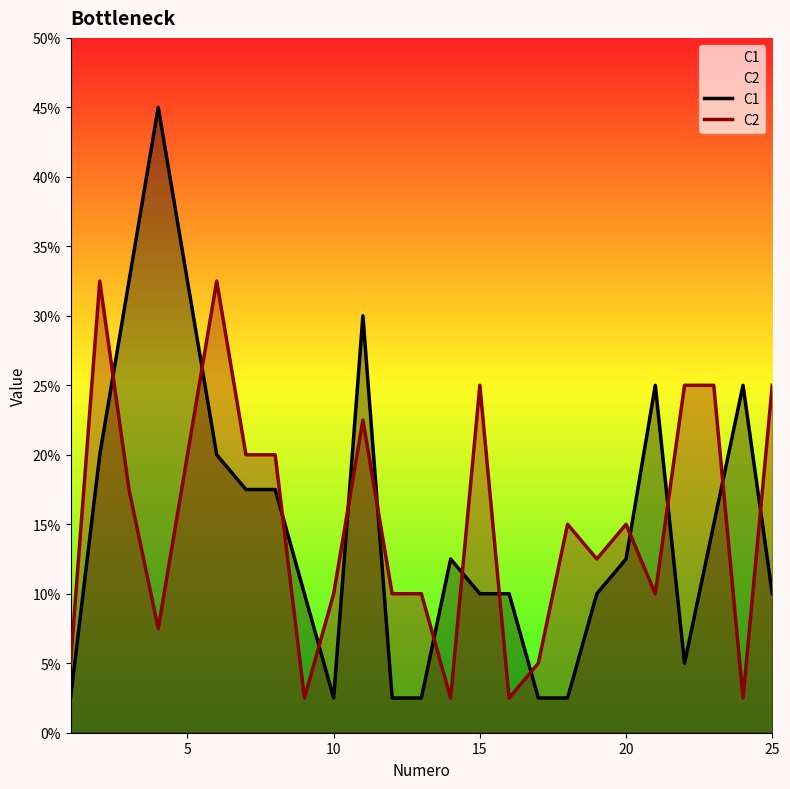

Reading left to right, extract all data points from this chart.

C1: 1	8	13	18	13	8	7	7	4	1	12	1	1	5	4	4	1	1	4	5	10	2	6	10	4
C2: 2	13	7	3	8	13	8	8	1	4	9	4	4	1	10	1	2	6	5	6	4	10	10	1	10